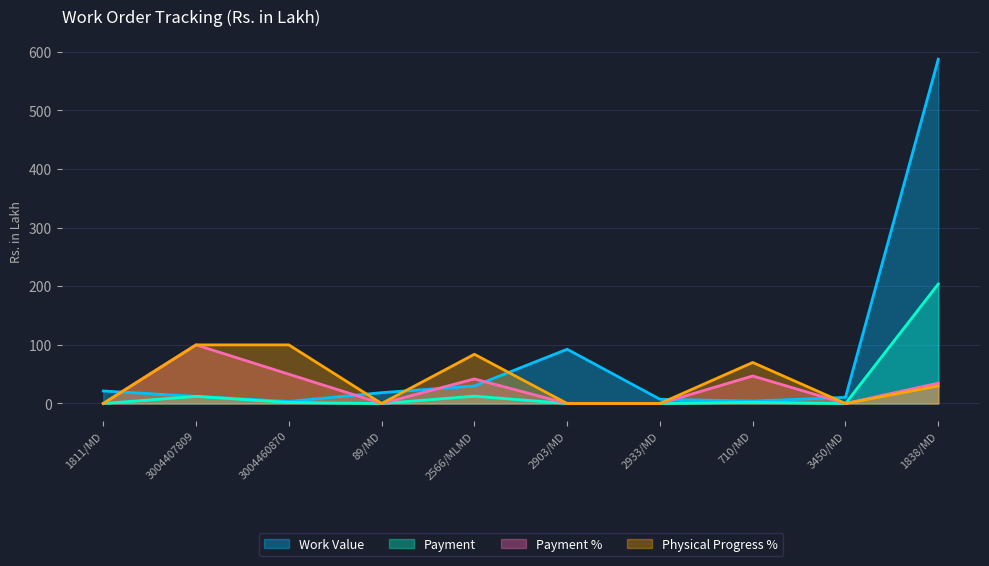

Where does the Payment % series first go above 34?

3004407809